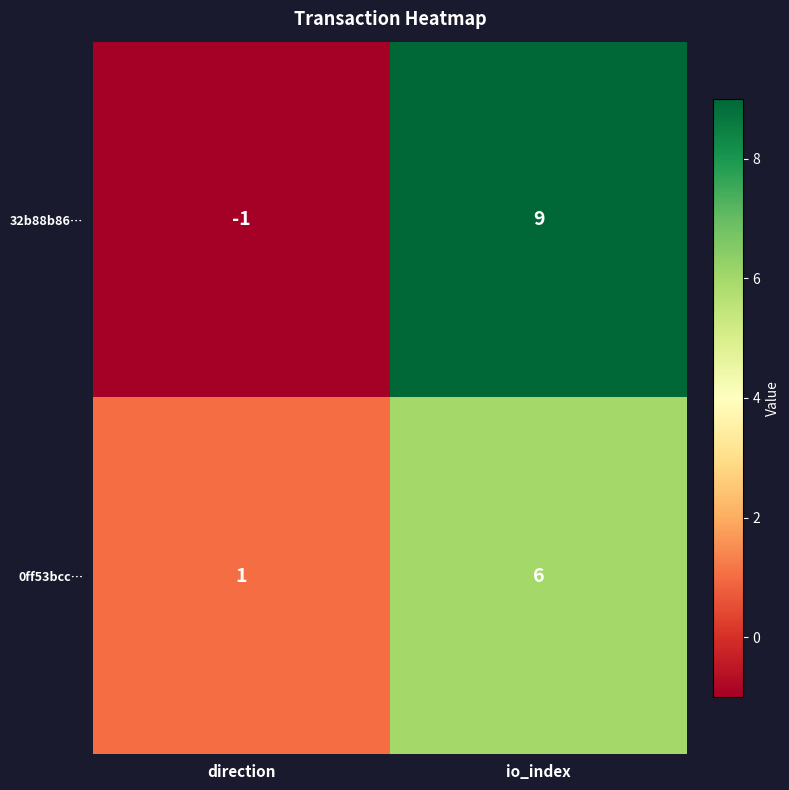

Rank the series by their average value, from lowest to highest.

0ff53bcc…, 32b88b86…